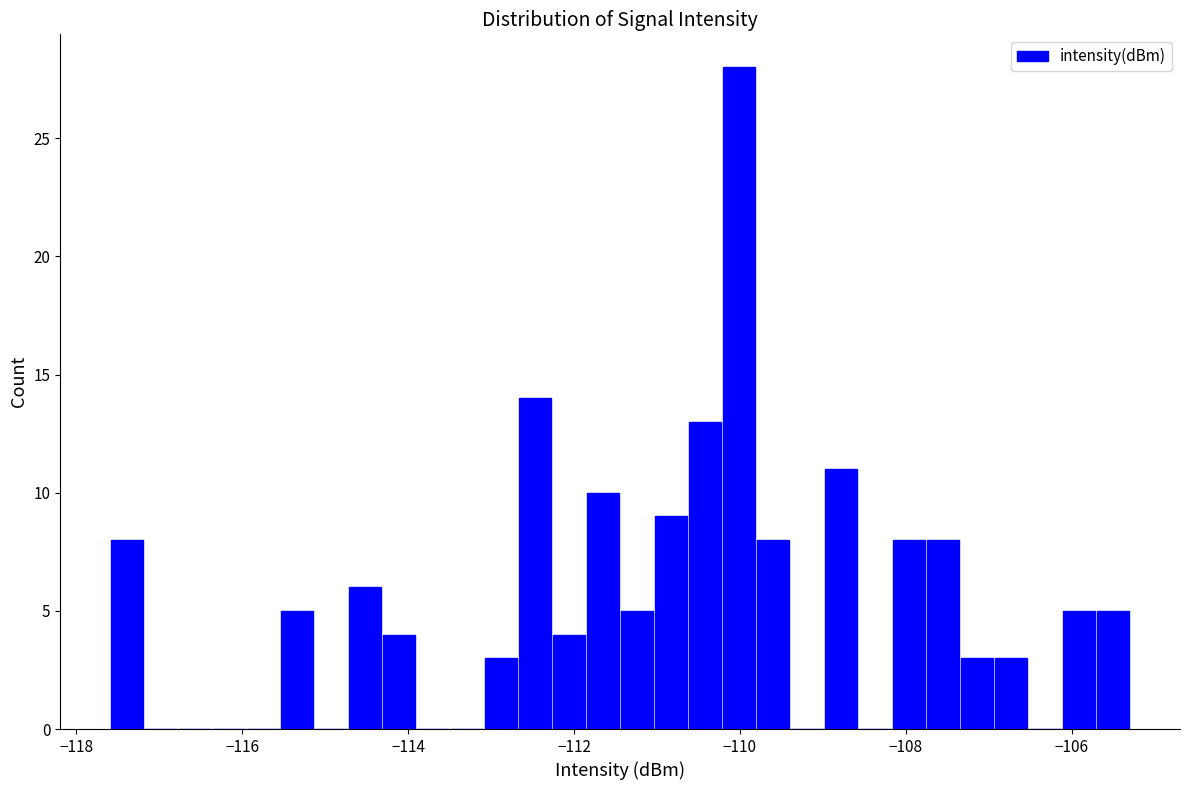

Around what value on the x-axis is the tallest bar? Give the approximate position of its centre, as read against the axis.

-110.0